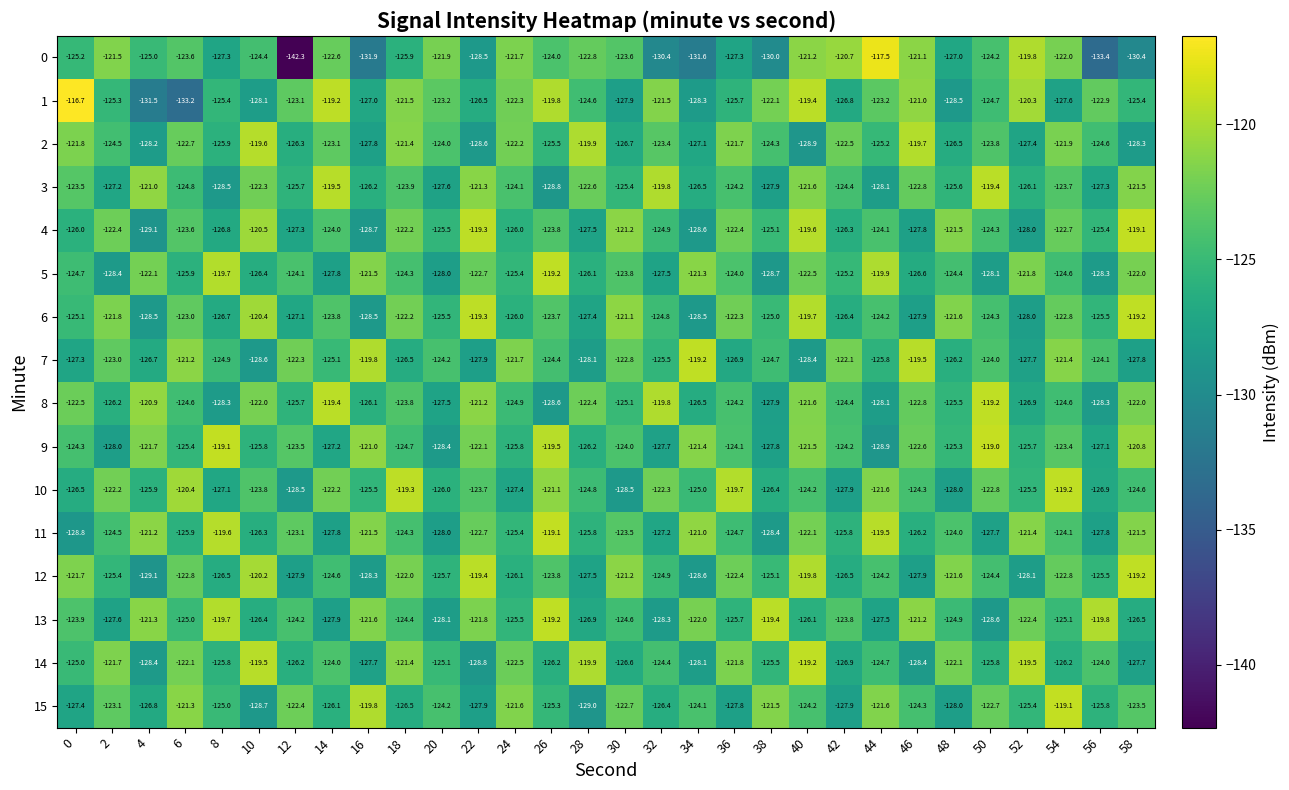

At which label does 10 reach its peak?

54